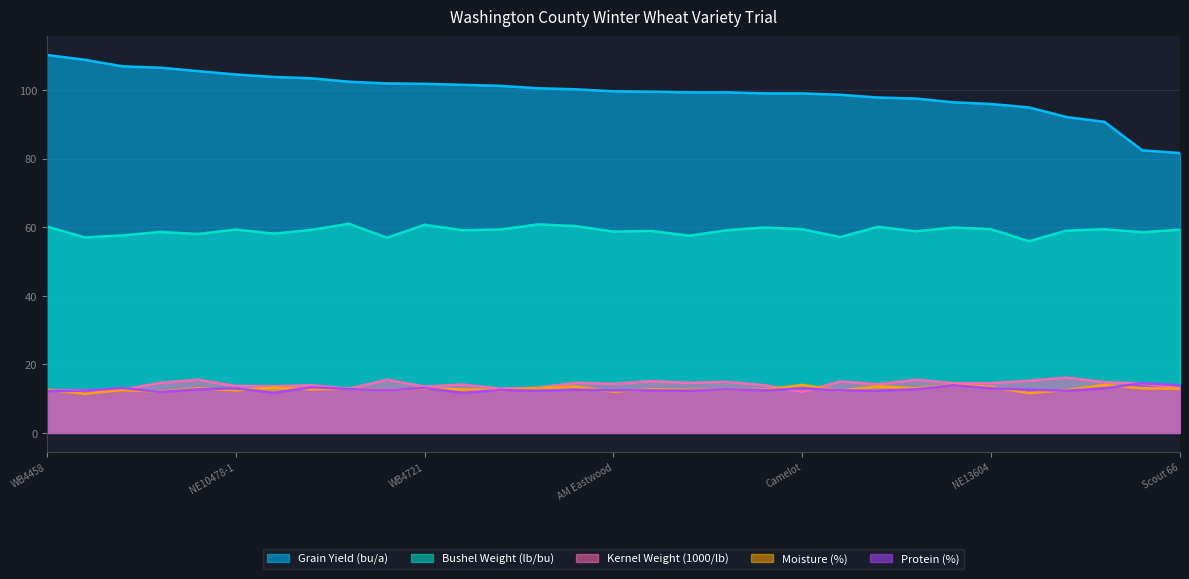

Reading right to left, extract all data points from this chart.

Grain Yield (bu/a): 81.6	82.4	90.7	92.1	94.9	95.9	96.4	97.5	97.8	98.6	99.0	99.0	99.3	99.3	99.5	99.6	100.2	100.5	101.2	101.5	101.8	101.9	102.4	103.4	103.8	104.5	105.5	106.5	106.9	108.8	110.2
Bushel Weight (lb/bu): 59.3	58.5	59.4	59.0	55.9	59.4	59.9	58.8	60.1	57.1	59.4	59.9	59.1	57.5	58.9	58.7	60.3	60.8	59.3	59.1	60.7	56.9	61.0	59.2	58.1	59.3	58.0	58.6	57.6	57.0	60.2
Kernel Weight (1000/lb): 13.1	14.4	14.8	16.1	15.2	14.5	14.5	15.5	14.2	15.0	12.0	13.9	14.9	14.6	15.1	14.3	14.6	13.2	12.9	14.1	13.5	15.5	12.9	13.9	13.6	13.7	15.5	14.6	12.6	12.4	12.5
Moisture (%): 12.9	13.0	14.0	12.5	11.6	13.4	14.0	13.0	13.6	12.3	14.0	12.6	12.6	12.6	12.7	12.0	13.5	13.1	12.4	12.7	12.9	12.5	12.9	12.7	13.2	12.4	13.0	12.0	12.5	11.4	12.6
Protein (%): 13.9	14.5	13.0	12.3	12.6	13.0	13.9	12.7	12.3	12.4	13.0	12.4	12.7	12.3	12.4	12.4	12.6	12.3	12.5	11.7	13.1	12.4	12.8	13.3	11.7	13.0	12.7	11.9	13.1	12.3	12.2